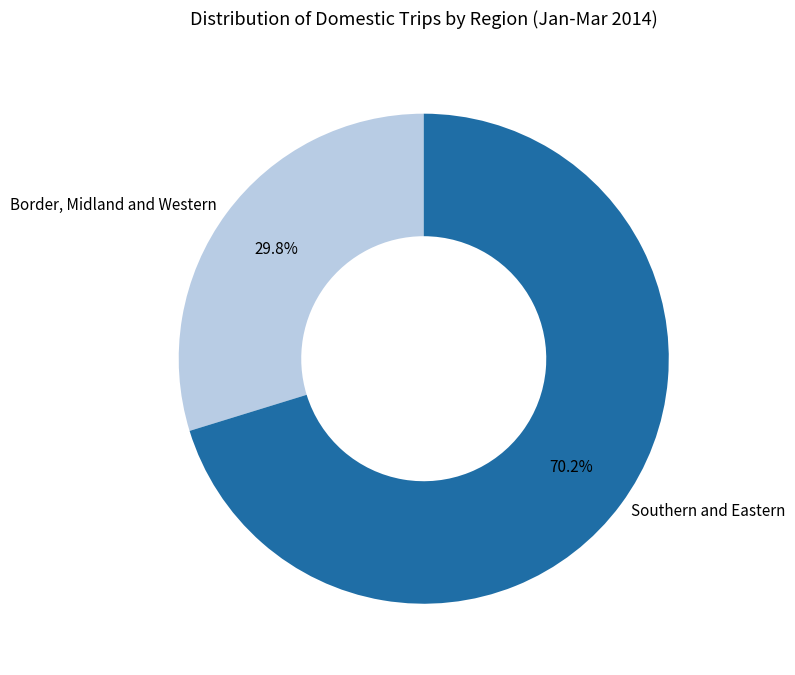

Is there a majority slice in this chart?

Yes